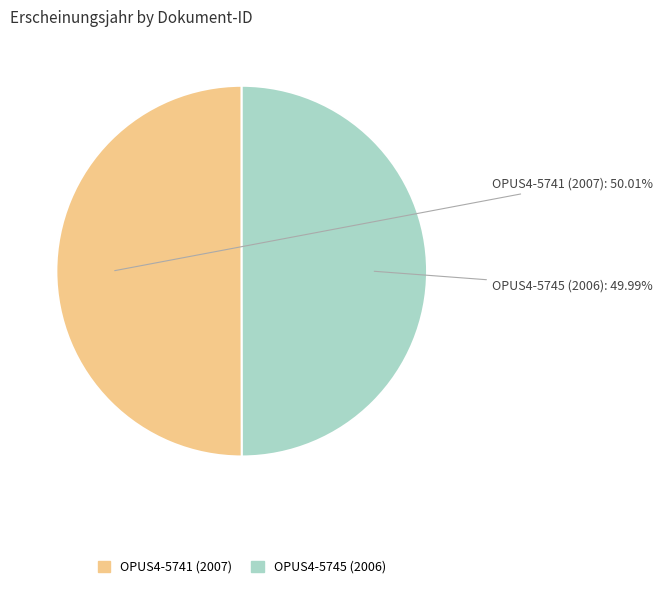

How many segments does this pie chart have?

2